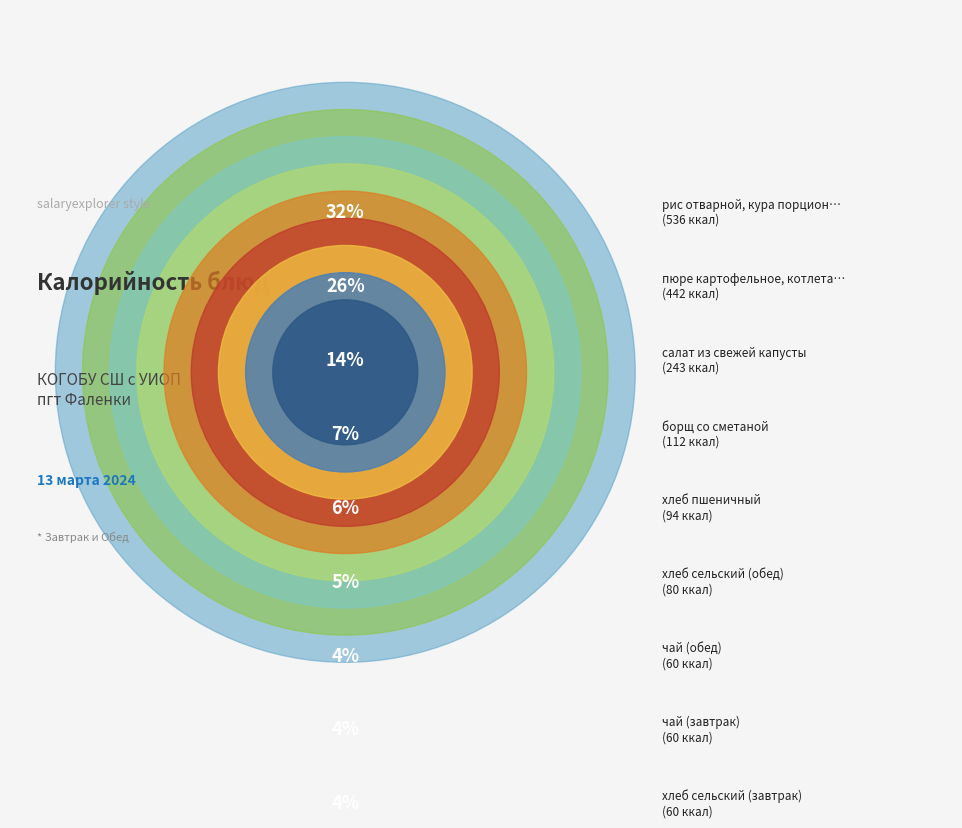

How many segments does this pie chart have?

9